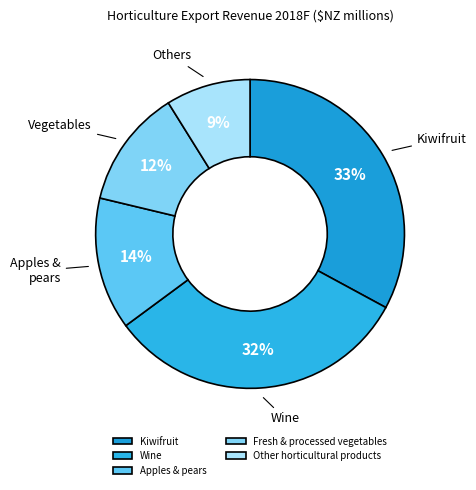

Which has a higher value, Other horticultural products or Apples & pears?

Apples & pears